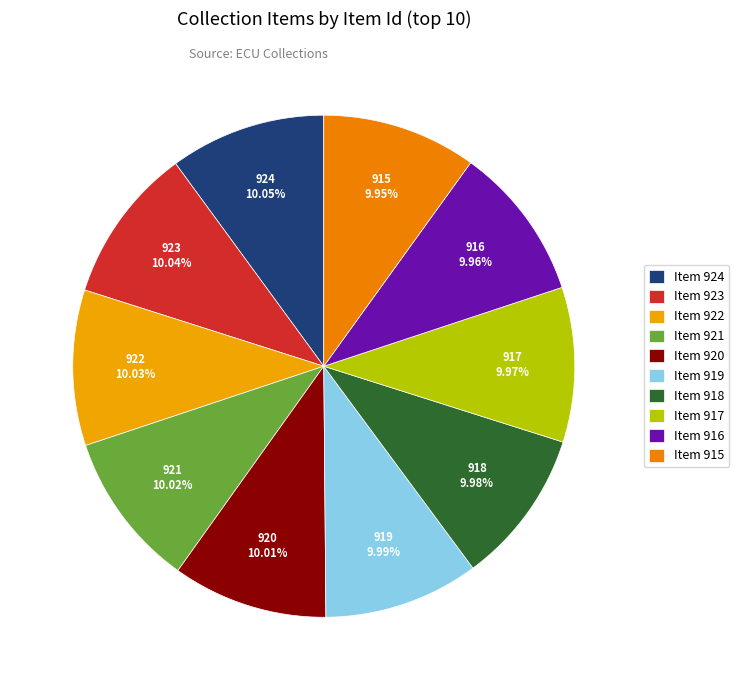

Is Item 923 the majority of the pie?

No